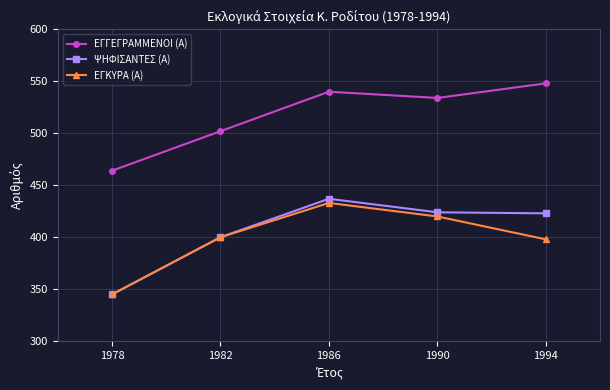

What is the sum of all ΨΗΦΙΣΑΝΤΕΣ (Α) values?

2029